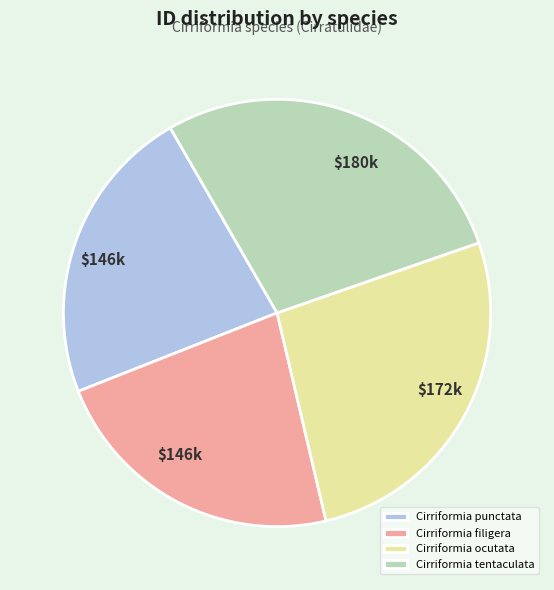

Combined, do Cirriformia punctata and Cirriformia ocutata account for over 50%?

No